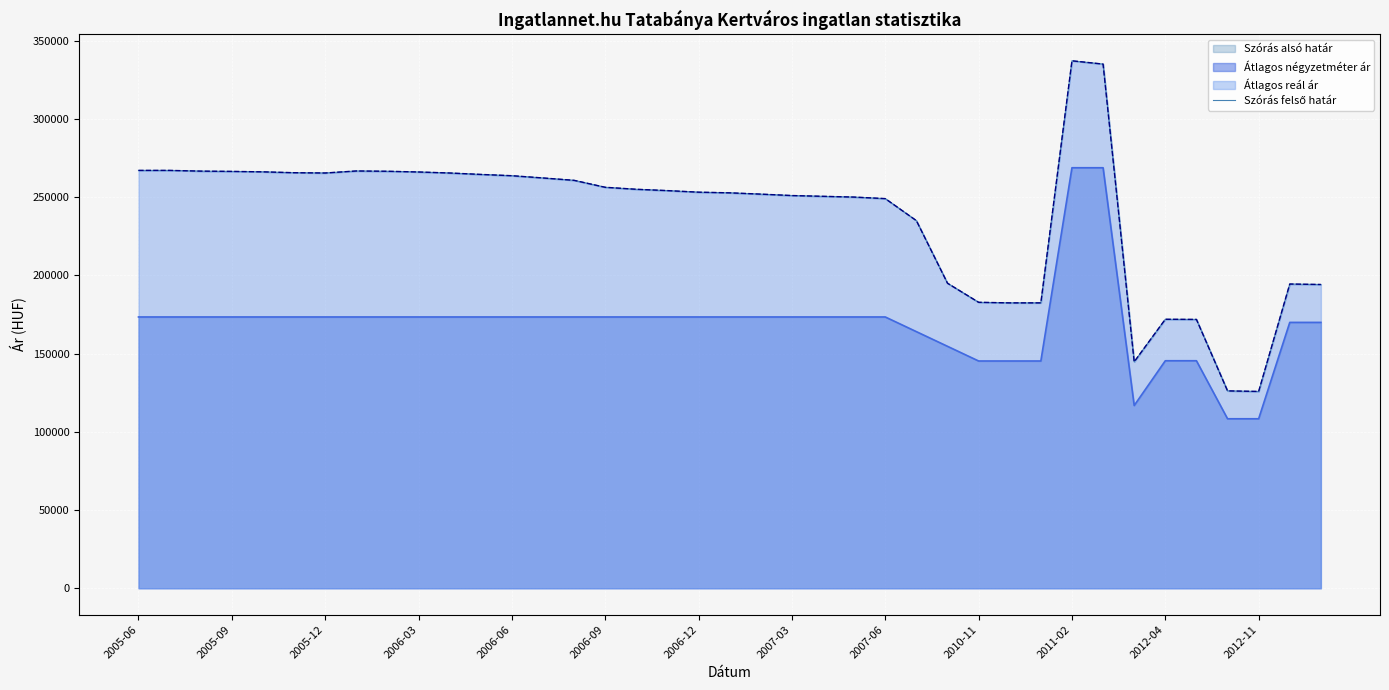

What is the minimum value shown in the chart?

125787